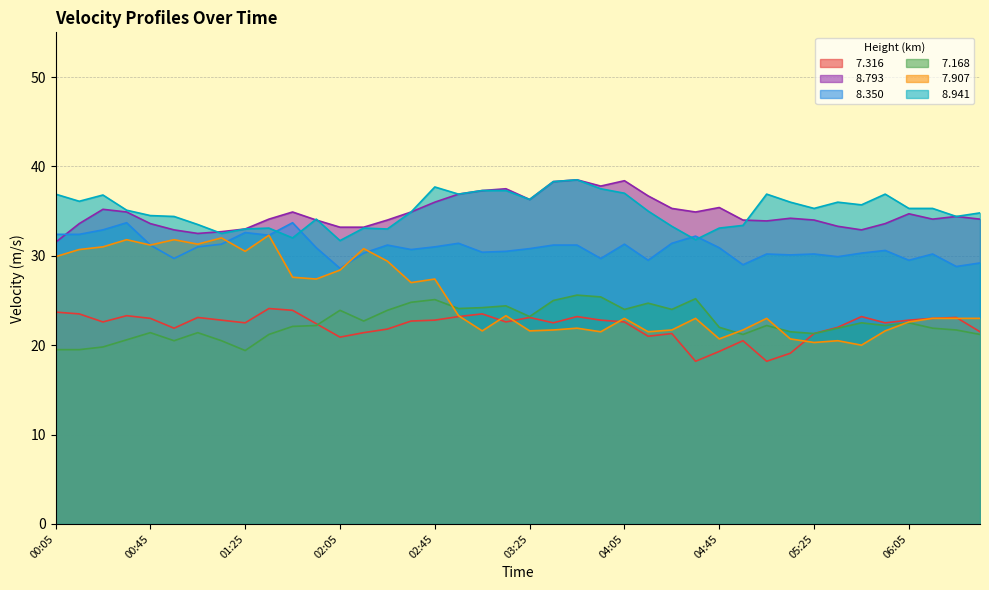

Reading left to right, transcribe all the data shown in this chart.

  7.316: 23.7	23.5	22.6	23.3	23.0	21.9	23.1	22.8	22.5	24.1	23.9	22.4	20.9	21.4	21.8	22.7	22.8	23.2	23.5	22.6	23.1	22.5	23.2	22.8	22.6	21.0	21.3	18.2	19.3	20.5	18.2	19.1	21.3	22.0	23.2	22.5	22.8	23.0	23.1	21.5
  8.793: 31.5	33.6	35.2	34.9	33.6	32.9	32.5	32.7	33.0	34.1	34.9	34.0	33.2	33.2	34.0	34.9	36.0	36.9	37.3	37.5	36.3	38.3	38.5	37.8	38.4	36.7	35.3	34.9	35.4	34.0	33.9	34.2	34.0	33.3	32.9	33.6	34.7	34.1	34.4	34.1
  8.350: 32.4	32.4	32.9	33.7	31.2	29.7	31.0	31.3	32.6	32.3	33.7	30.9	28.6	30.3	31.2	30.7	31.0	31.4	30.4	30.5	30.8	31.2	31.2	29.7	31.3	29.5	31.4	32.2	30.9	29.0	30.2	30.1	30.2	29.9	30.3	30.6	29.5	30.2	28.8	29.2
  7.168: 19.5	19.5	19.8	20.6	21.4	20.5	21.4	20.5	19.4	21.2	22.1	22.2	23.9	22.7	23.9	24.8	25.1	24.1	24.2	24.4	23.2	25.0	25.6	25.4	24.0	24.7	24.0	25.2	22.0	21.2	22.2	21.5	21.3	21.9	22.5	22.2	22.5	21.9	21.7	21.2
  7.907: 29.9	30.7	31.0	31.8	31.2	31.8	31.3	32.0	30.5	32.3	27.6	27.4	28.4	30.8	29.4	27.0	27.4	23.3	21.6	23.3	21.6	21.7	21.9	21.5	23.0	21.5	21.7	23.0	20.7	21.7	23.0	20.7	20.3	20.5	20.0	21.6	22.6	23.0	23.0	23.0
  8.941: 36.9	36.1	36.8	35.1	34.5	34.4	33.5	32.5	33.0	33.1	32.0	34.1	31.7	33.1	33.0	34.9	37.7	36.9	37.3	37.3	36.3	38.3	38.5	37.5	37.0	35.0	33.3	31.8	33.1	33.4	36.9	36.0	35.3	36.0	35.7	36.9	35.3	35.3	34.4	34.8